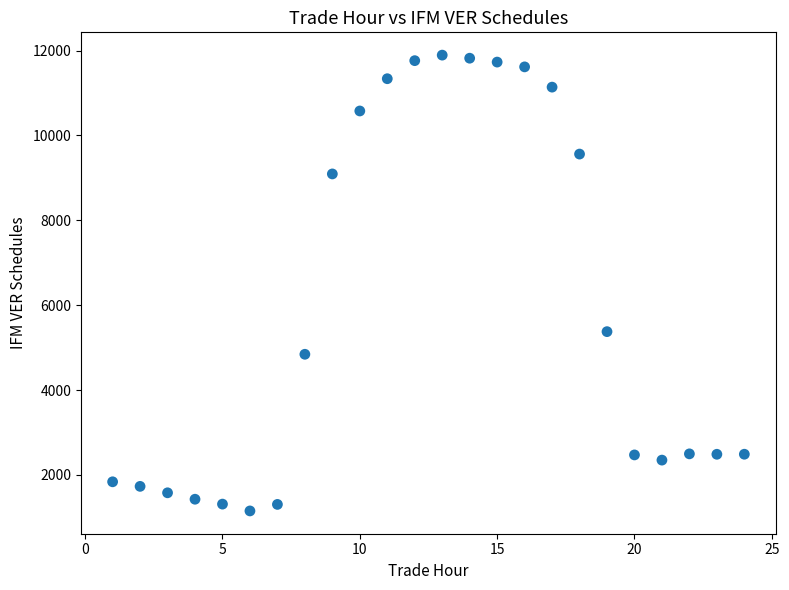

What is the range of X values (max minus min)?

23.0